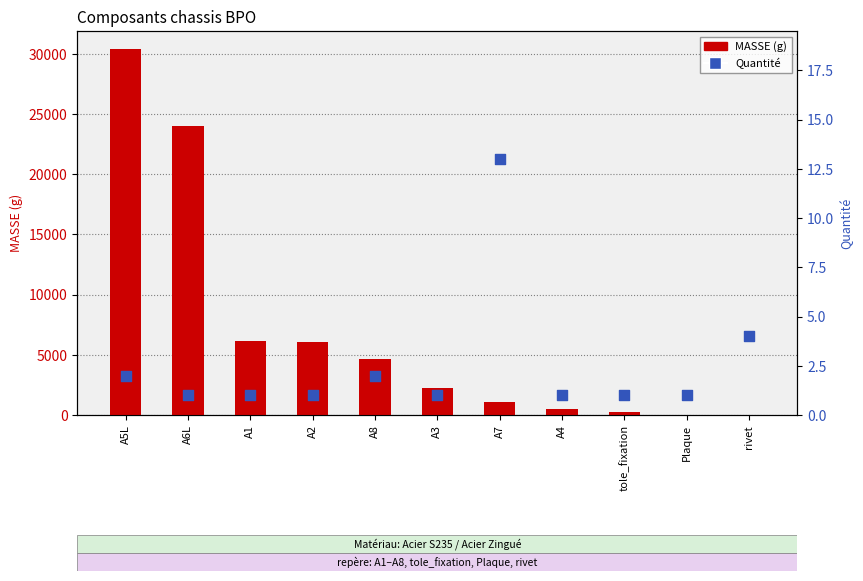

Which series has the largest total across all categories?

MASSE (g)